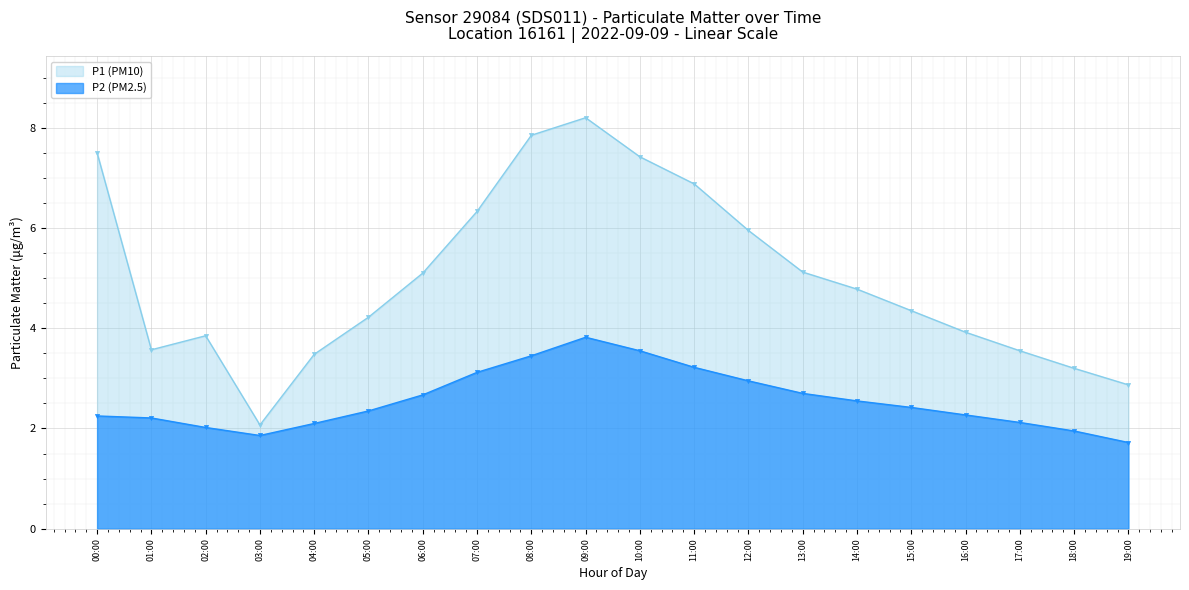

Reading left to right, extract all data points from this chart.

P1 (PM10): 00:00=7.5	01:00=3.6	02:00=3.9	03:00=2.1	04:00=3.5	05:00=4.2	06:00=5.1	07:00=6.3	08:00=7.8	09:00=8.2	10:00=7.4	11:00=6.9	12:00=6.0	13:00=5.1	14:00=4.8	15:00=4.3	16:00=3.9	17:00=3.5	18:00=3.2	19:00=2.9
P2 (PM2.5): 00:00=2.2	01:00=2.2	02:00=2.0	03:00=1.9	04:00=2.1	05:00=2.4	06:00=2.7	07:00=3.1	08:00=3.5	09:00=3.8	10:00=3.5	11:00=3.2	12:00=3.0	13:00=2.7	14:00=2.5	15:00=2.4	16:00=2.3	17:00=2.1	18:00=1.9	19:00=1.7